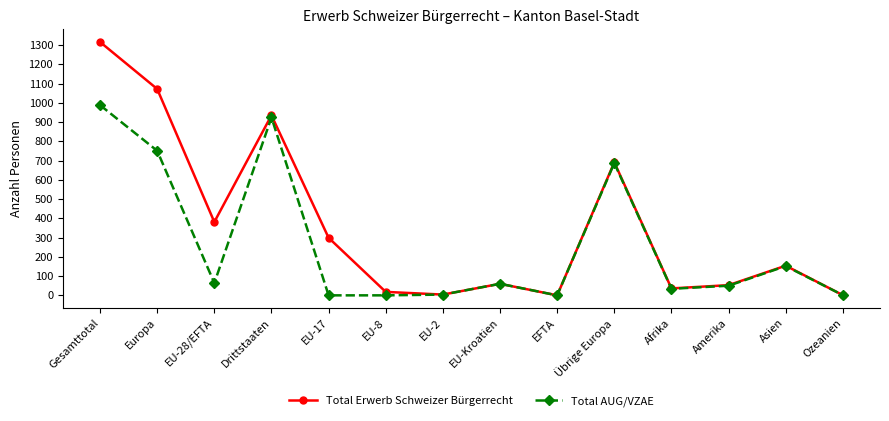

List the series in order of their overall mean, lowest first.

Total AUG/VZAE, Total Erwerb Schweizer Bürgerrecht